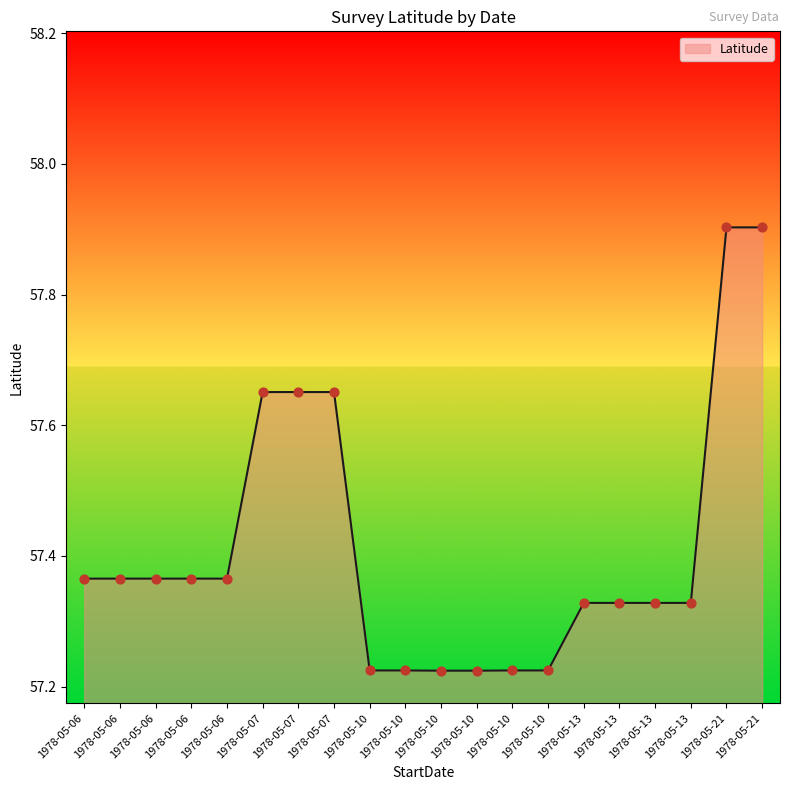

Which has a higher value, 1978-05-10 or 1978-05-10?

1978-05-10